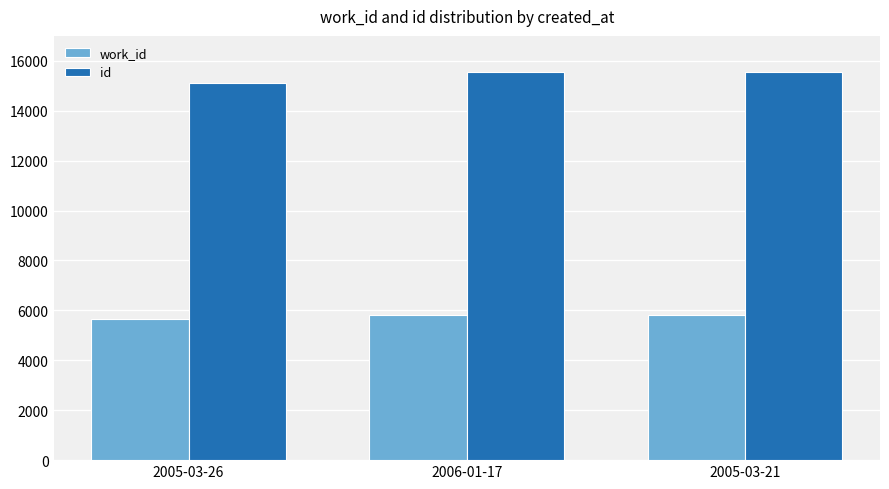

The value of work_id at 2006-01-17 is 5822. True or false?

True